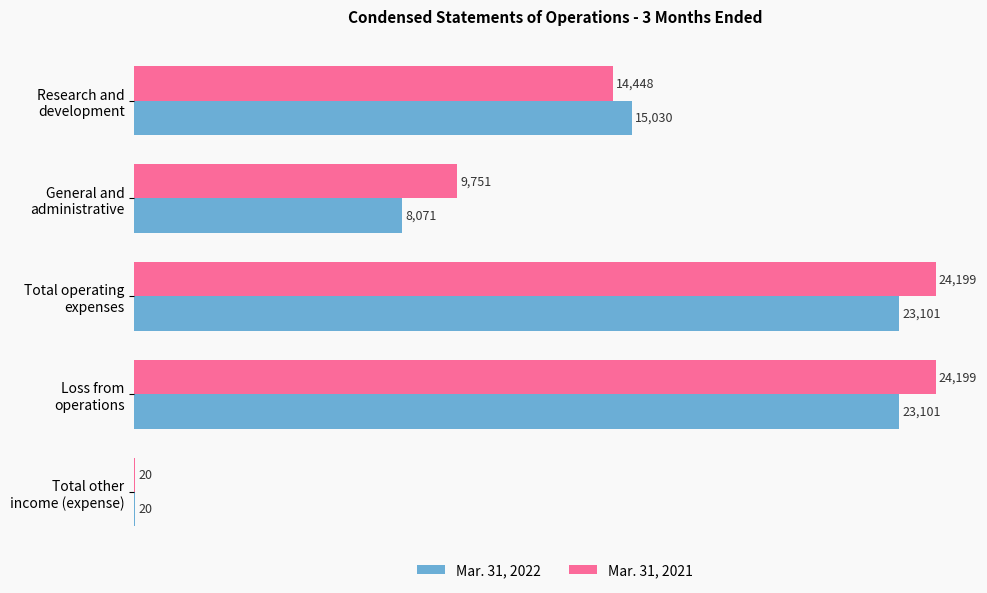

Which series has the largest total across all categories?

Mar. 31, 2021